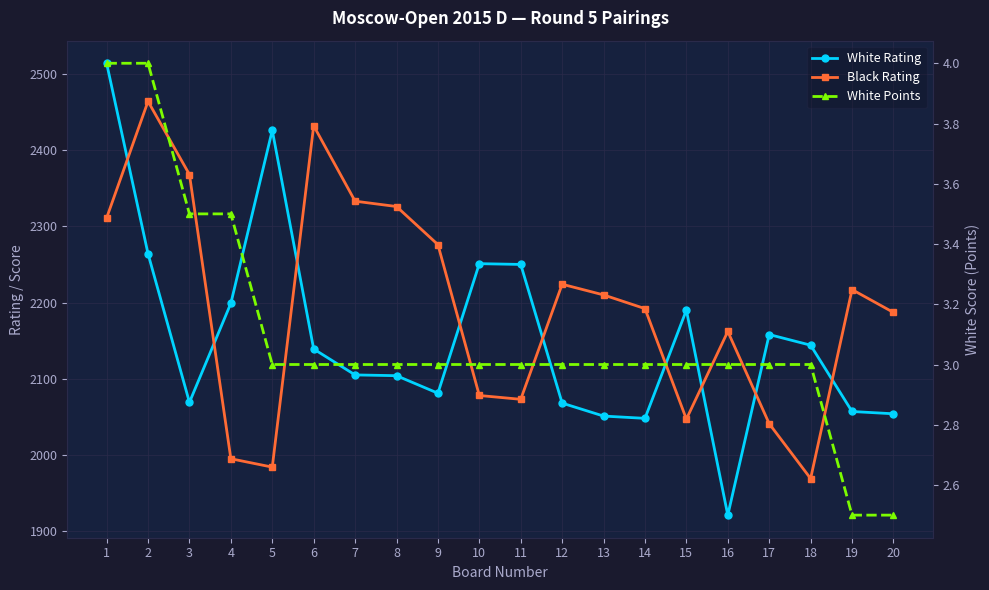

True or false: White Rating and White Points intersect in this chart.

False